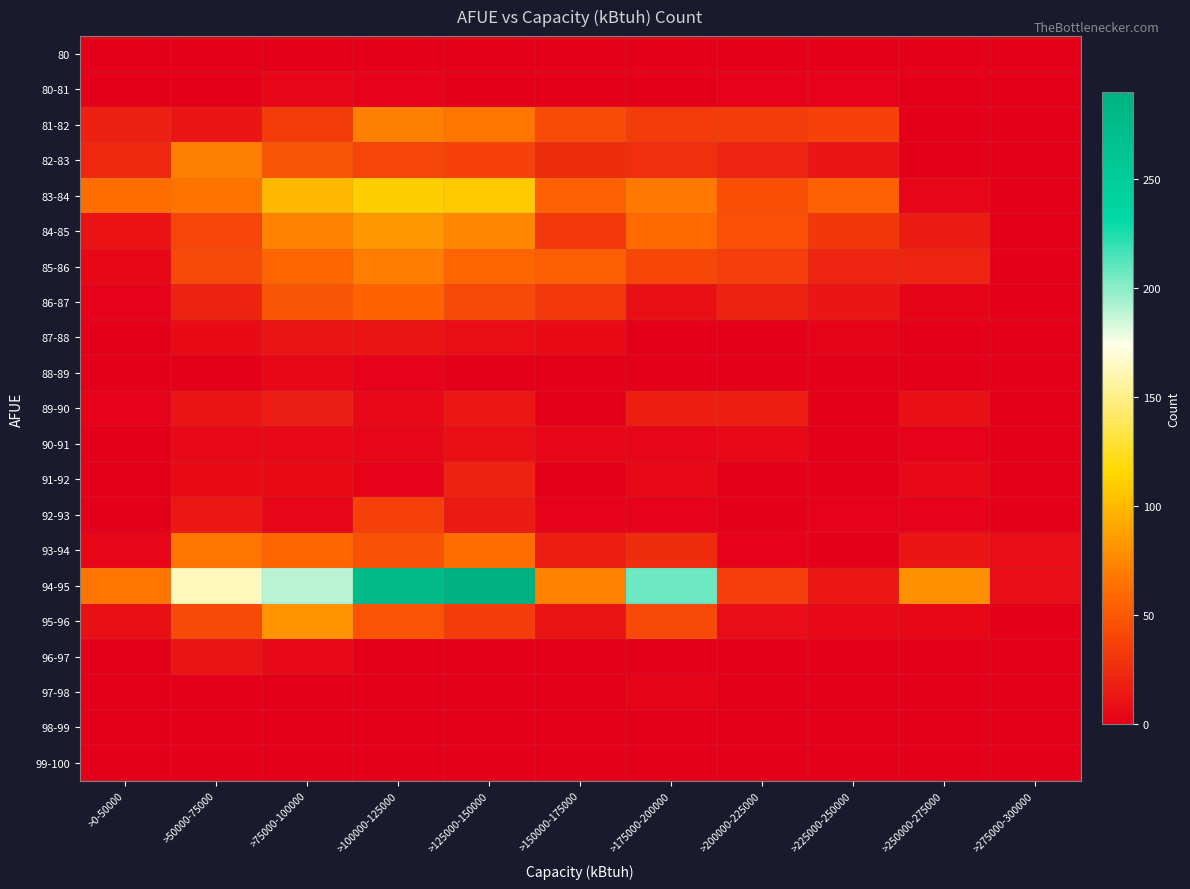

Rank the series at >75000-100000 from highest to lowest value.

94-95, 83-84, 95-96, 84-85, 85-86, 93-94, 82-83, 86-87, 81-82, 89-90, 87-88, 91-92, 90-91, 96-97, 88-89, 80-81, 92-93, 80, 97-98, 98-99, 99-100